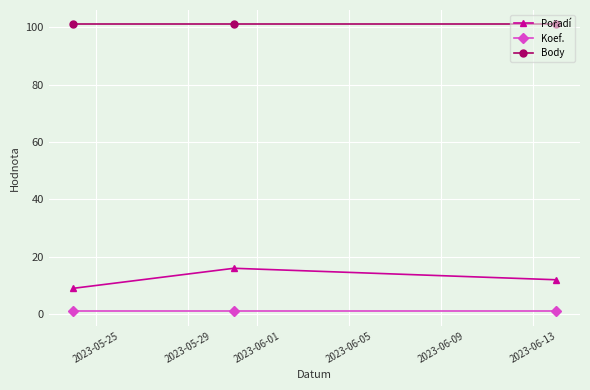

What is the sum of all Koef. values?

3